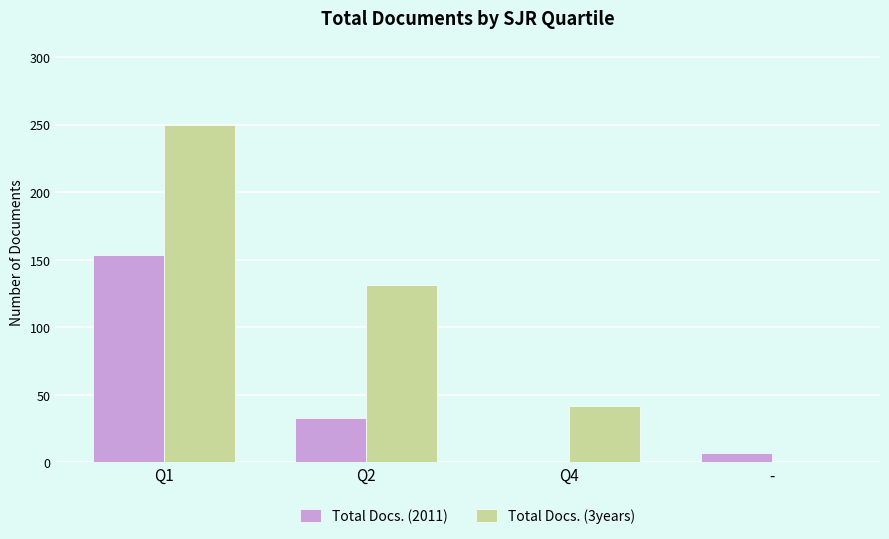

What is the highest value of the Total Docs. (2011) series?

153.5